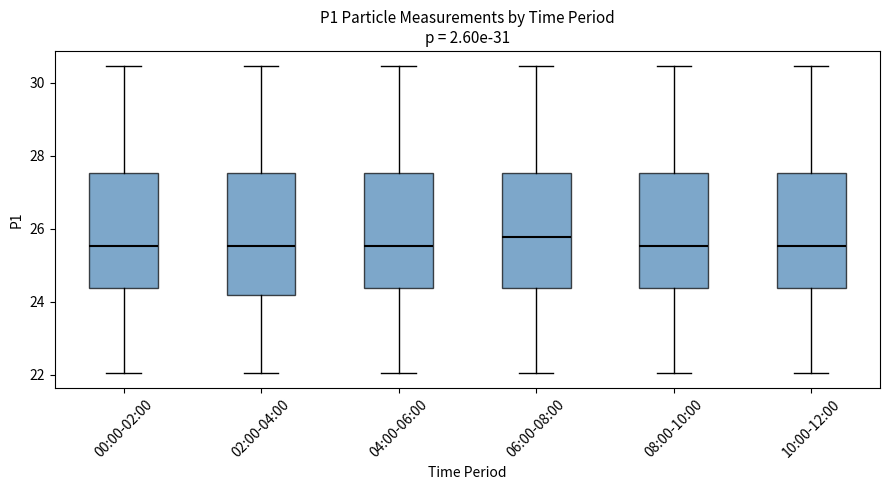

Reading left to right, transcribe this box plot: for each box, give where its median line is, the range the box spans, and where its two whiskers end, as read against the y-axis. The values are not printed on the chart, so give them approximately, as read against the axis.

00:00-02:00: median 25.6, box 24.4 to 27.6, whiskers 22.0 to 30.4
02:00-04:00: median 25.6, box 24.2 to 27.6, whiskers 22.0 to 30.4
04:00-06:00: median 25.6, box 24.4 to 27.6, whiskers 22.0 to 30.4
06:00-08:00: median 25.8, box 24.4 to 27.6, whiskers 22.0 to 30.4
08:00-10:00: median 25.6, box 24.4 to 27.6, whiskers 22.0 to 30.4
10:00-12:00: median 25.6, box 24.4 to 27.6, whiskers 22.0 to 30.4